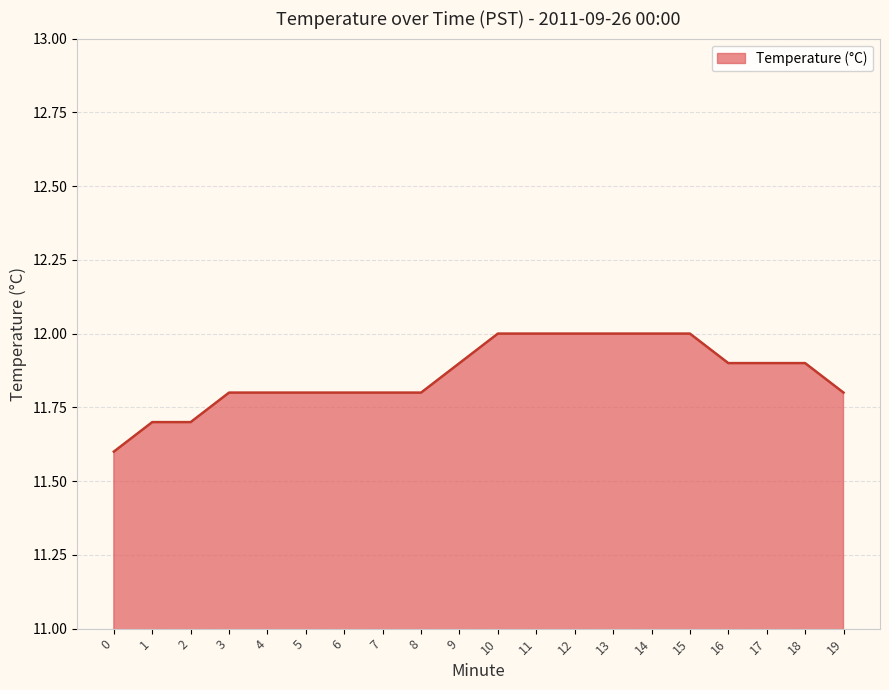

Is it true that the value at 9 is 11.9?

True